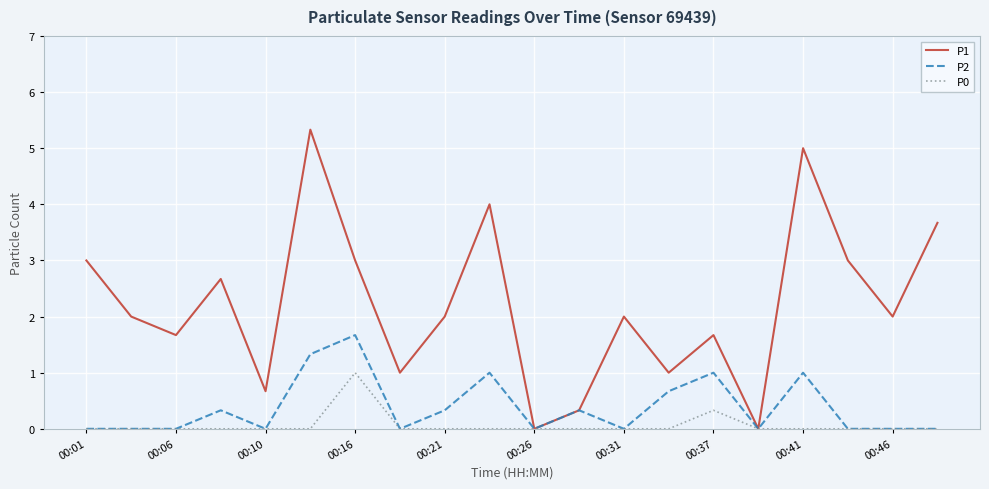

What is the highest value of the P2 series?

1.7